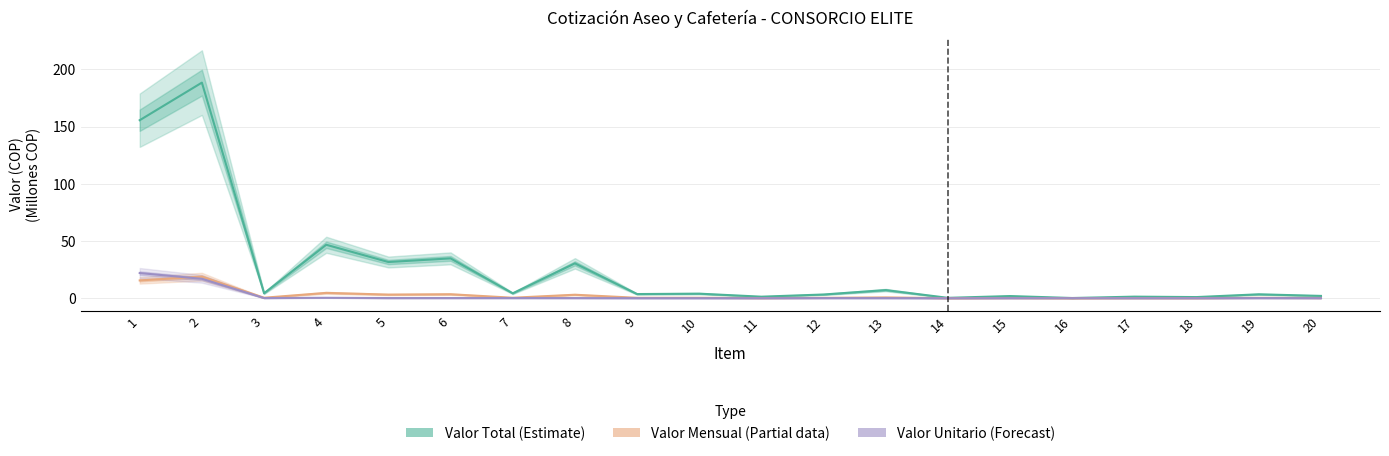

At which category is the sum across all series the highest?

2